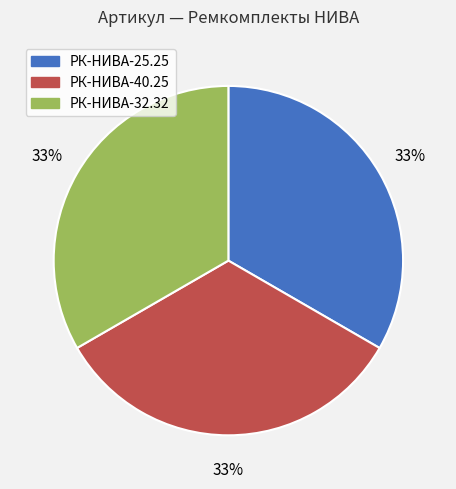

How many segments does this pie chart have?

3